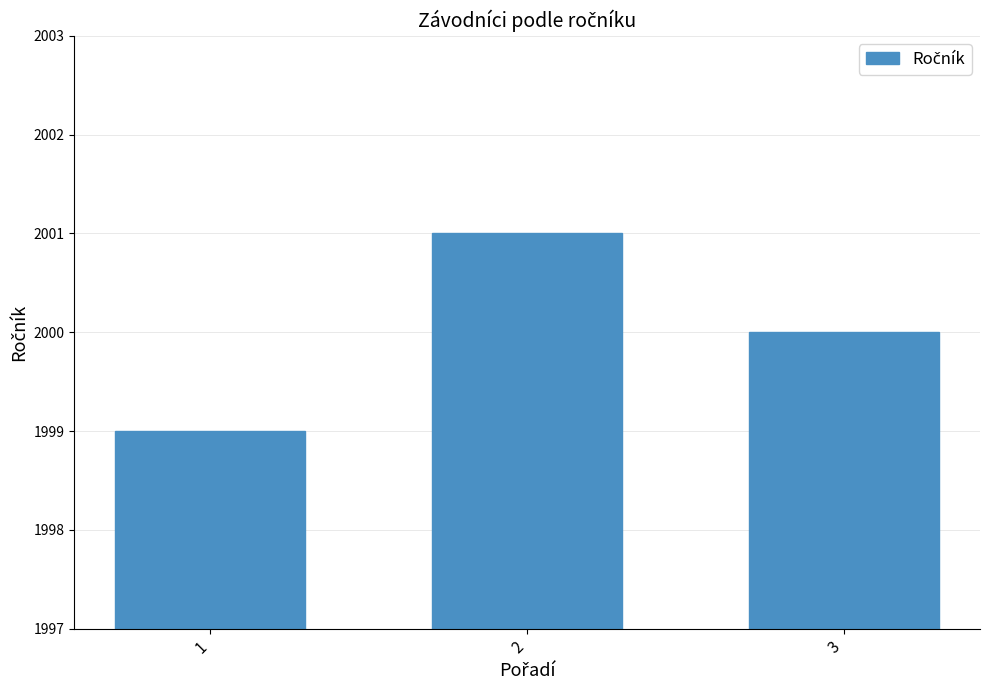

Rank the categories by value from lowest to highest.

1, 3, 2